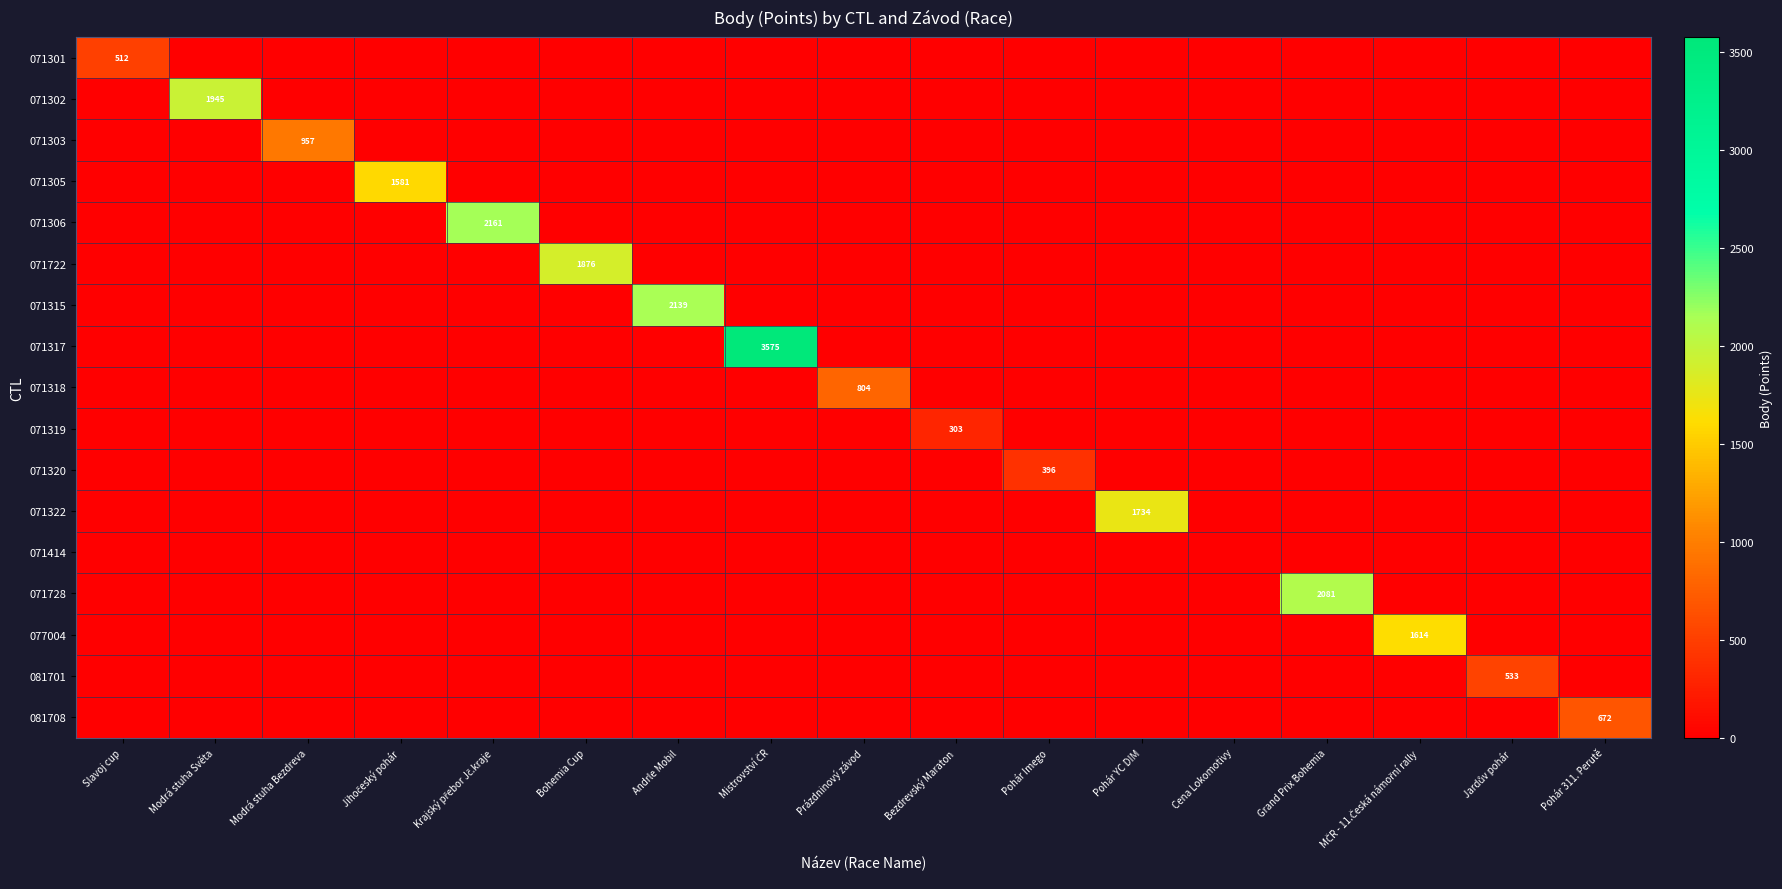

Is it true that 071317 equals 2248 at Grand Prix Bohemia?

False